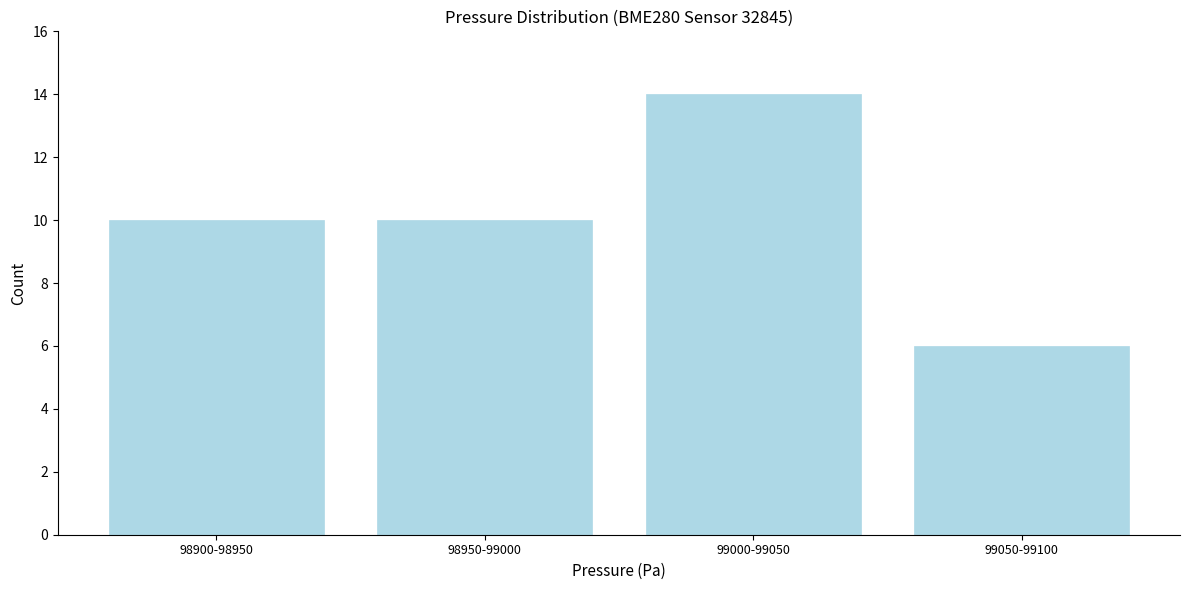

Reading right to left, extract all data points from this chart.

99050-99100=6	99000-99050=14	98950-99000=10	98900-98950=10